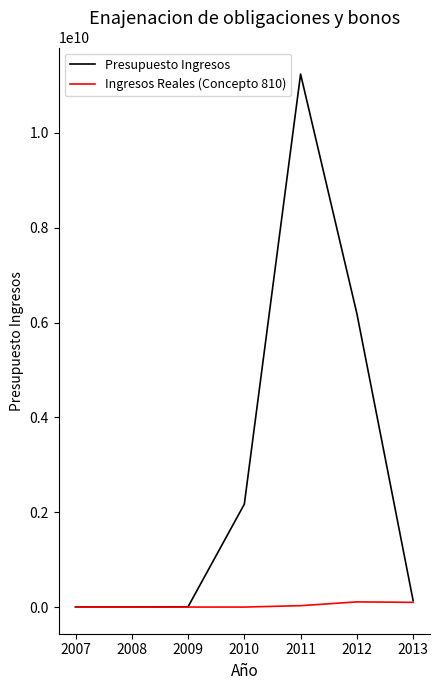

Which series has the largest range (max minus min)?

Presupuesto Ingresos